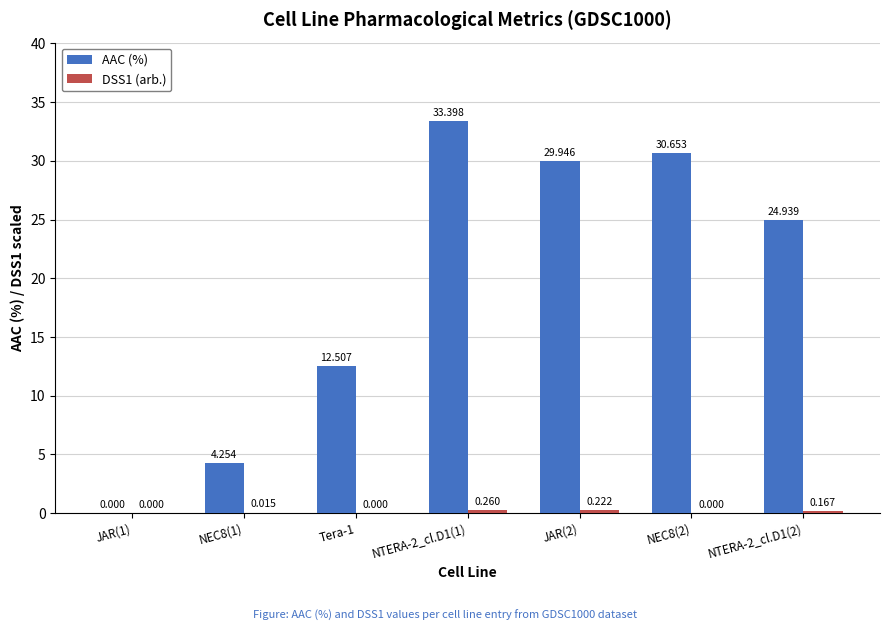

Between NTERA-2_cl.D1(1) and JAR(2), which series saw the biggest shift?

AAC (%)